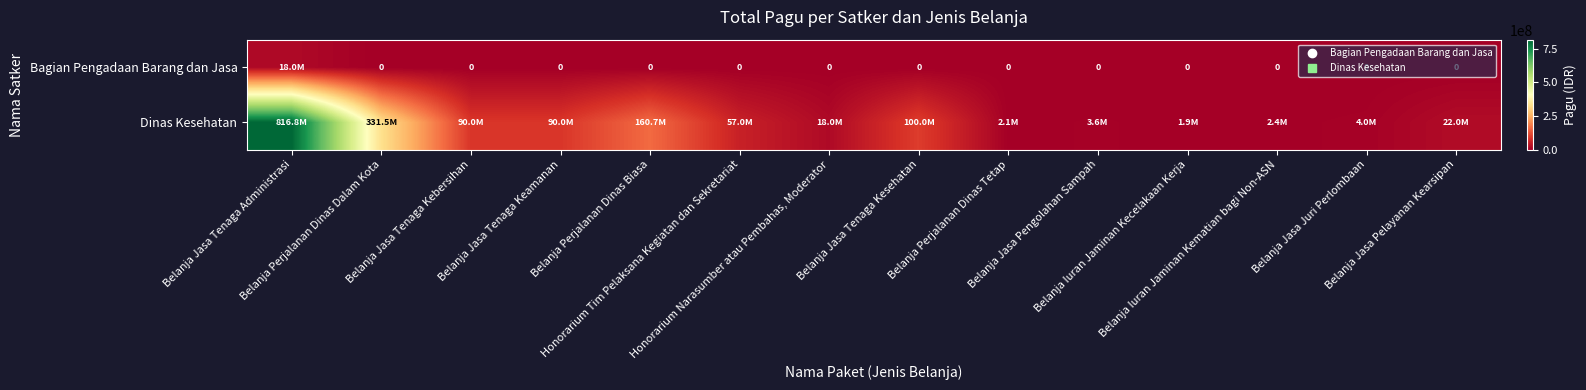

What is the minimum value for Dinas Kesehatan?

1900800